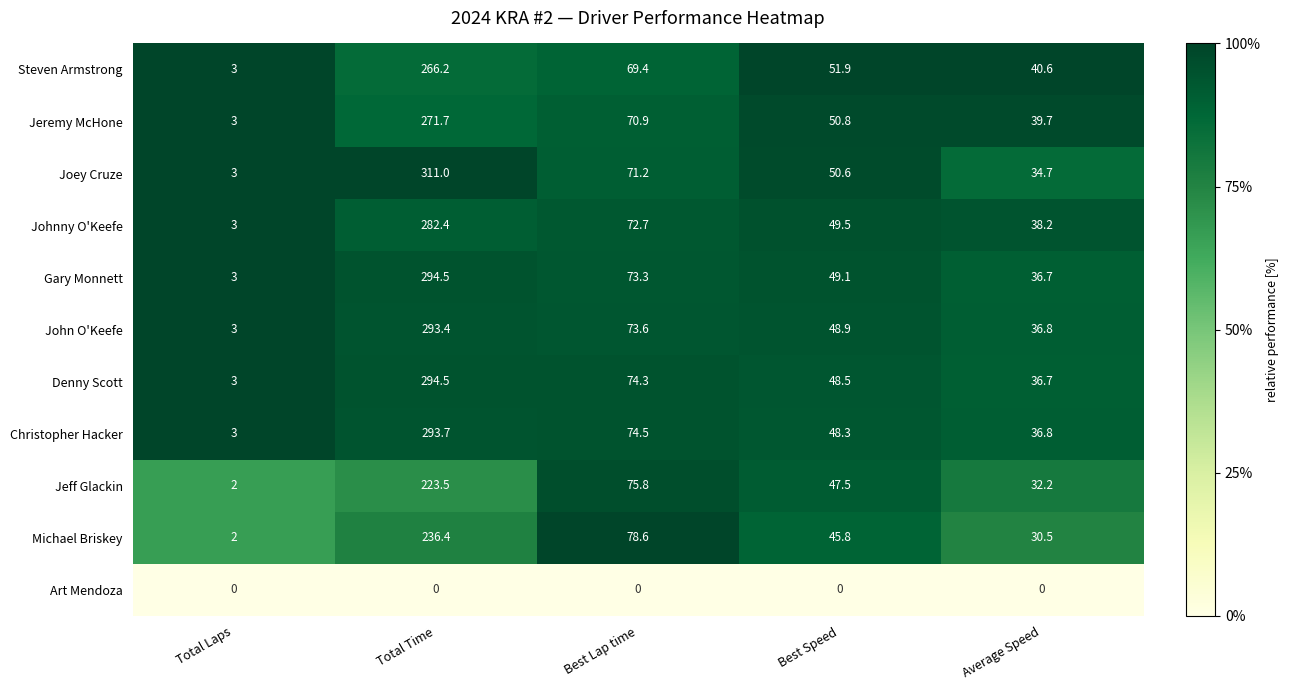

Which series has the largest total across all categories?

Joey Cruze